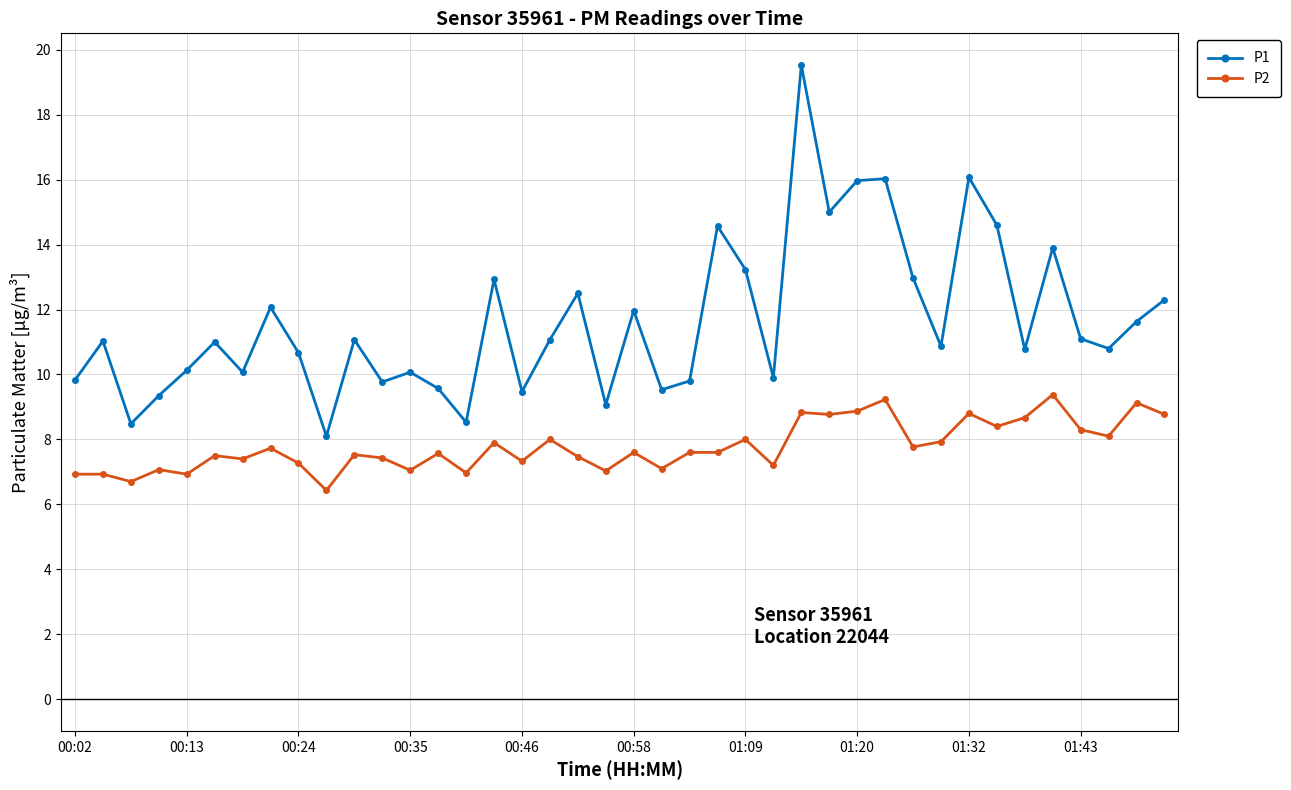

What is the difference between the second highest and second lowest values in the P1 series?

7.6